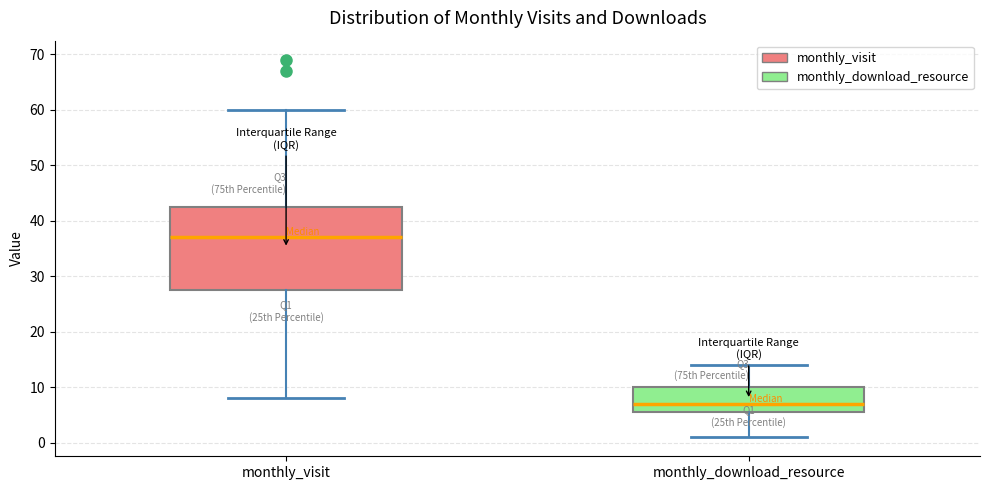

Which box's median line is the highest?

monthly_visit